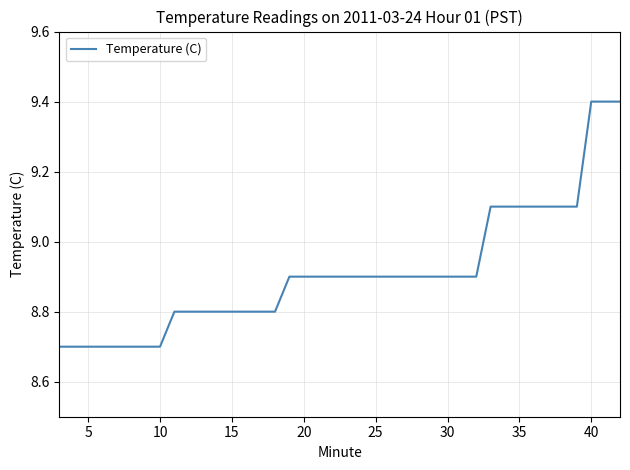

What is the smallest value displayed?

8.7